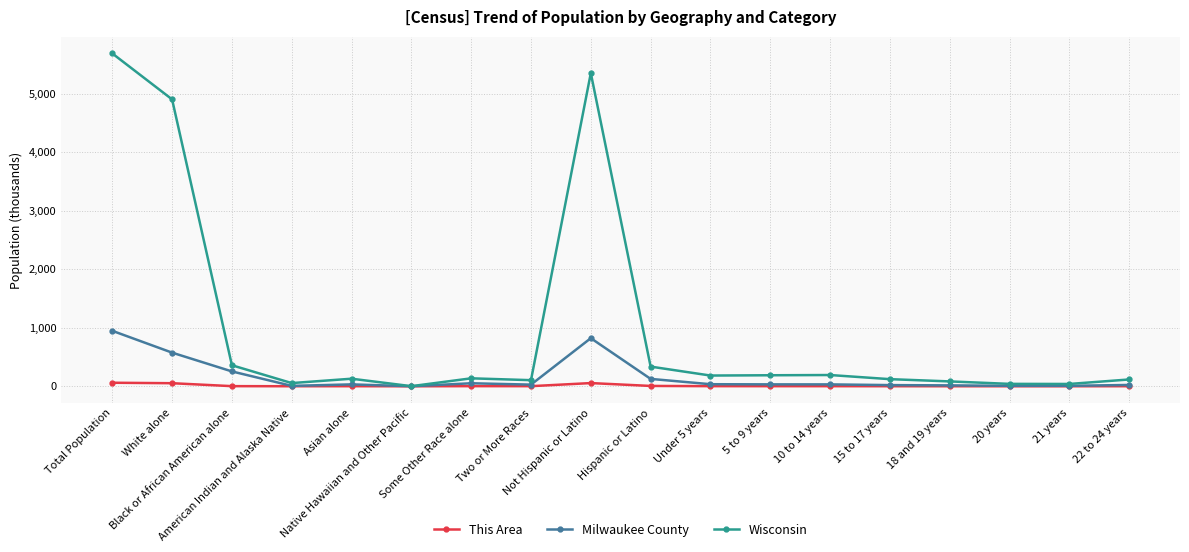

Is it true that Milwaukee County equals 22.7 at 22 to 24 years?

True